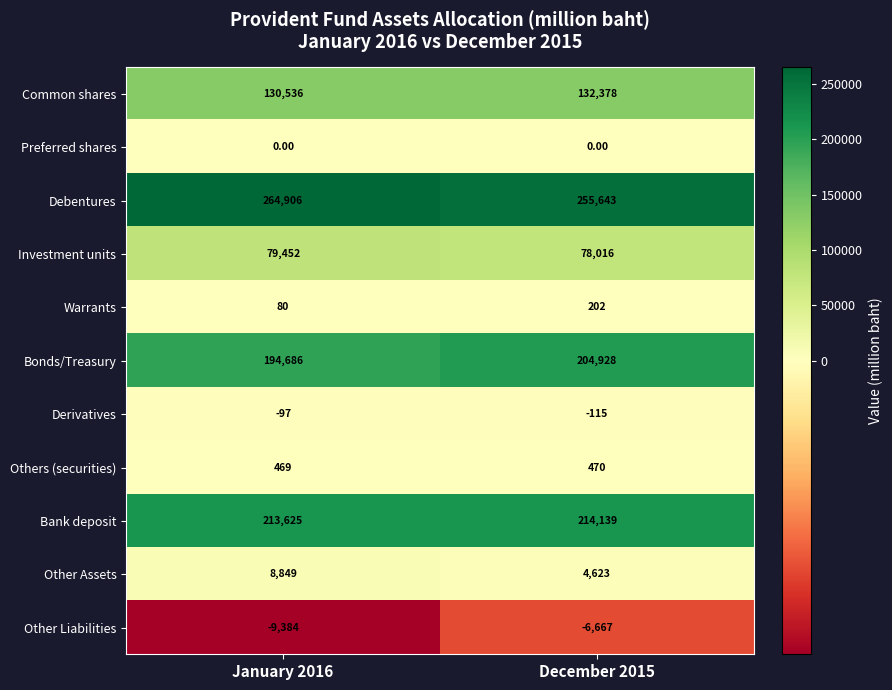

Rank the series by their maximum value, from lowest to highest.

Other Liabilities, Derivatives, Preferred shares, Warrants, Others (securities), Other Assets, Investment units, Common shares, Bonds/Treasury, Bank deposit, Debentures